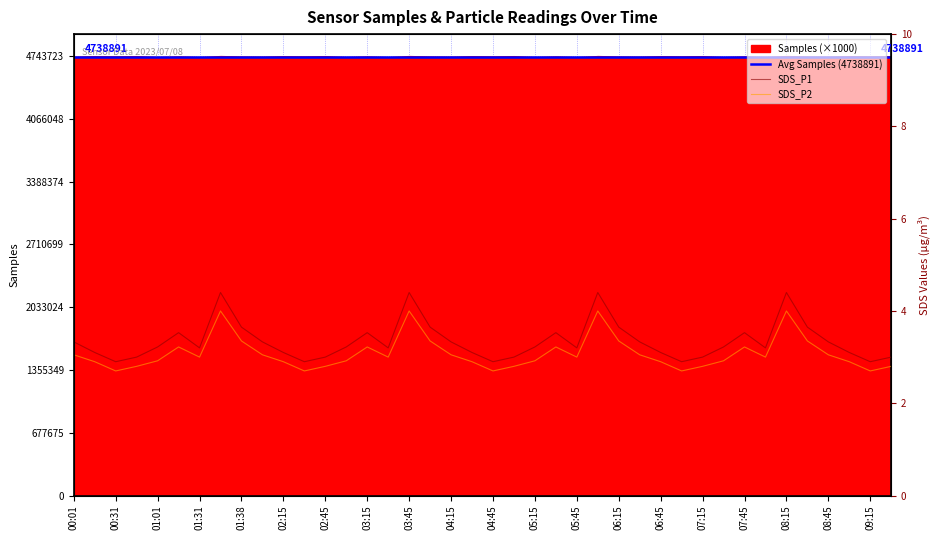

What position from the left is 00:46?

4